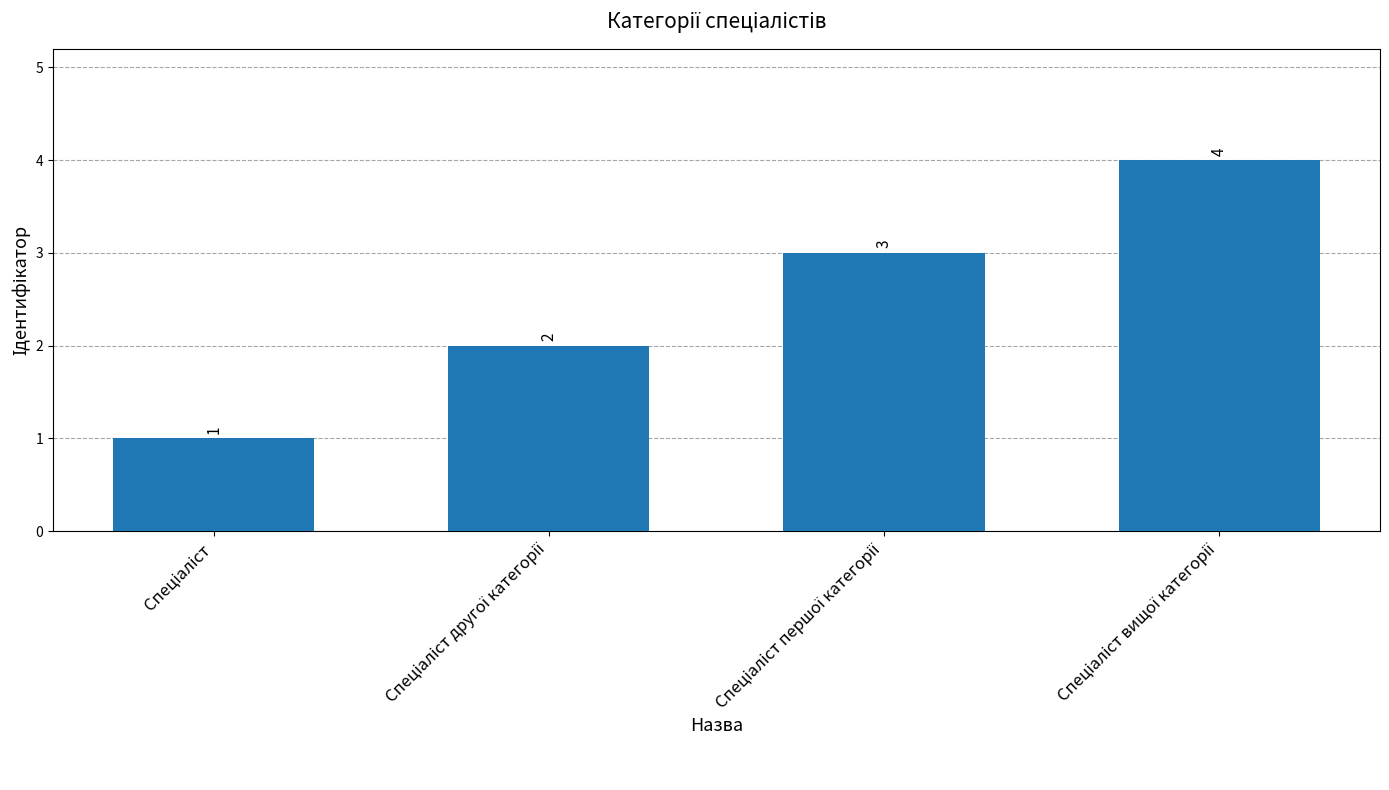

How many bars are there in total?

4